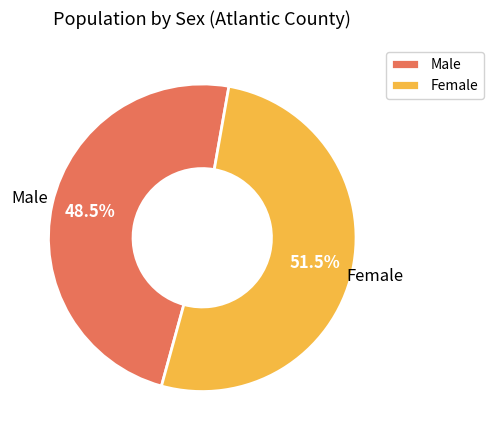

Which slice is the largest?

Female